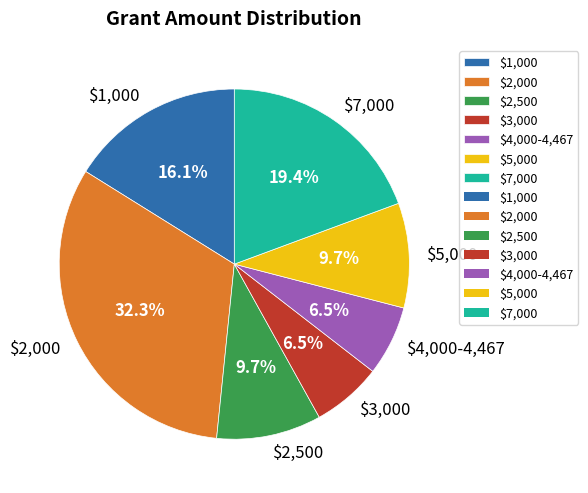

What is the largest slice in the pie chart?

$2,000